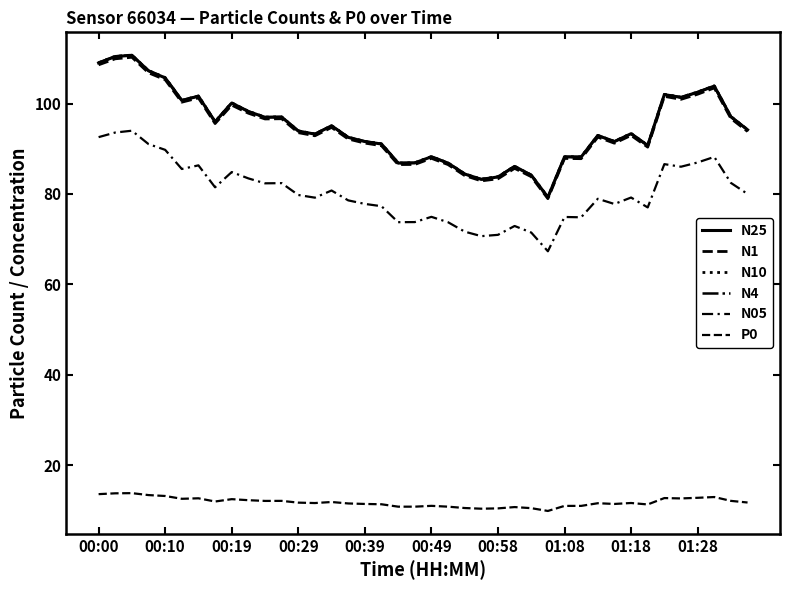

How many lines are shown in the chart?

6